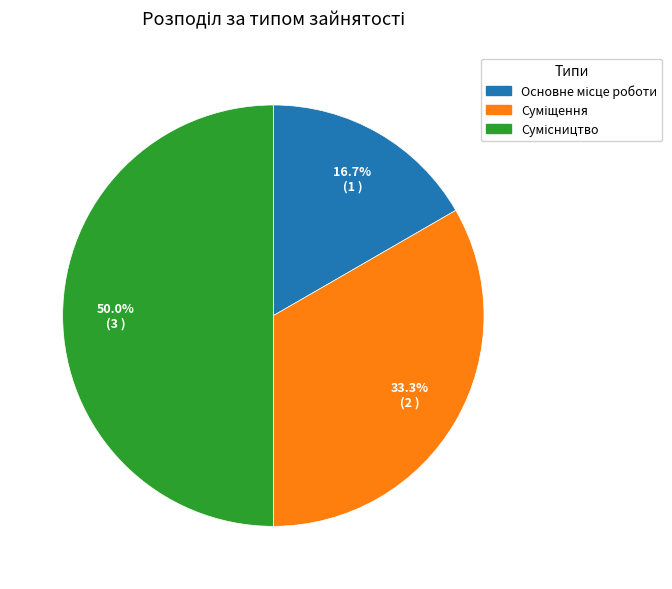

What is the change in value from Основне місце роботи to Сумісництво?

+2